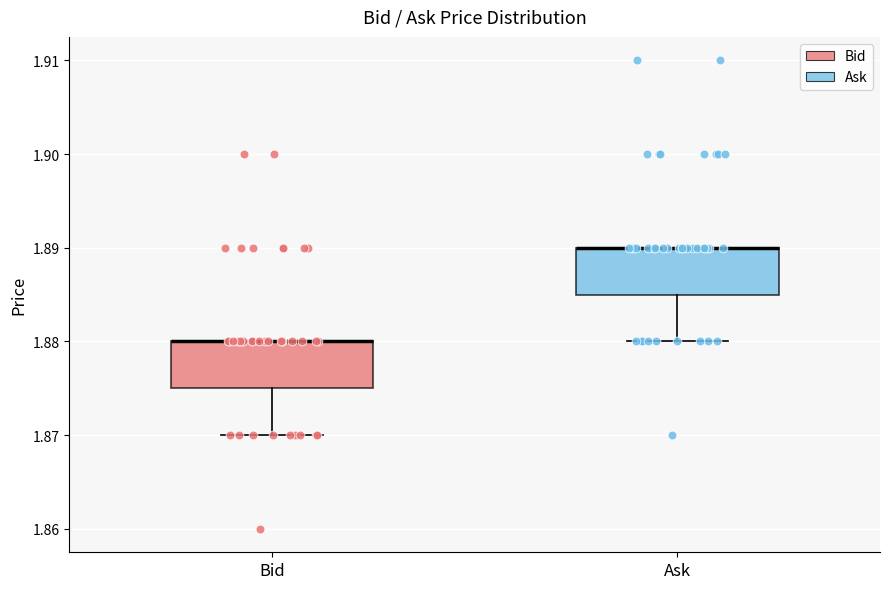

Where does the lower whisker of the box for Bid end on the y-axis? The values are not printed on the chart, so give them approximately, as read against the axis.

1.870